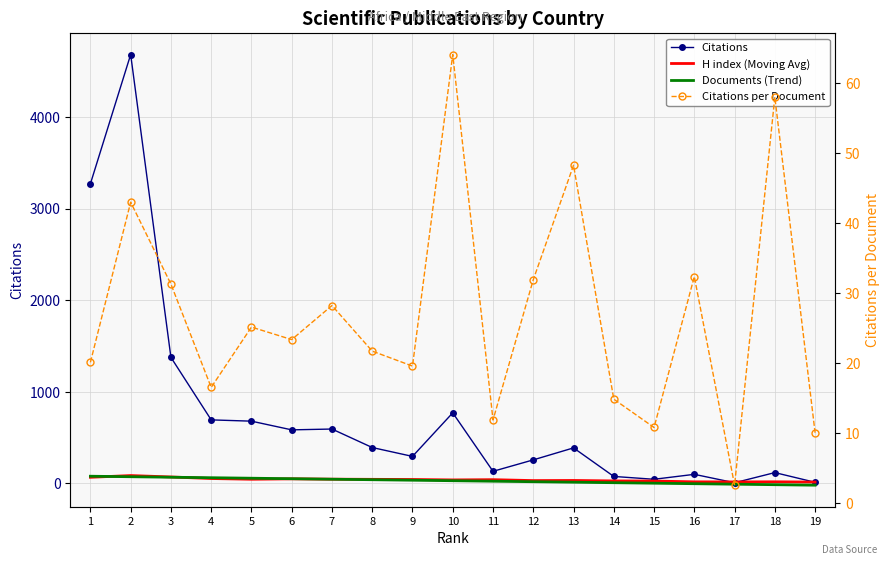

Where is H index (Moving Avg) nearest to the value 48?

6